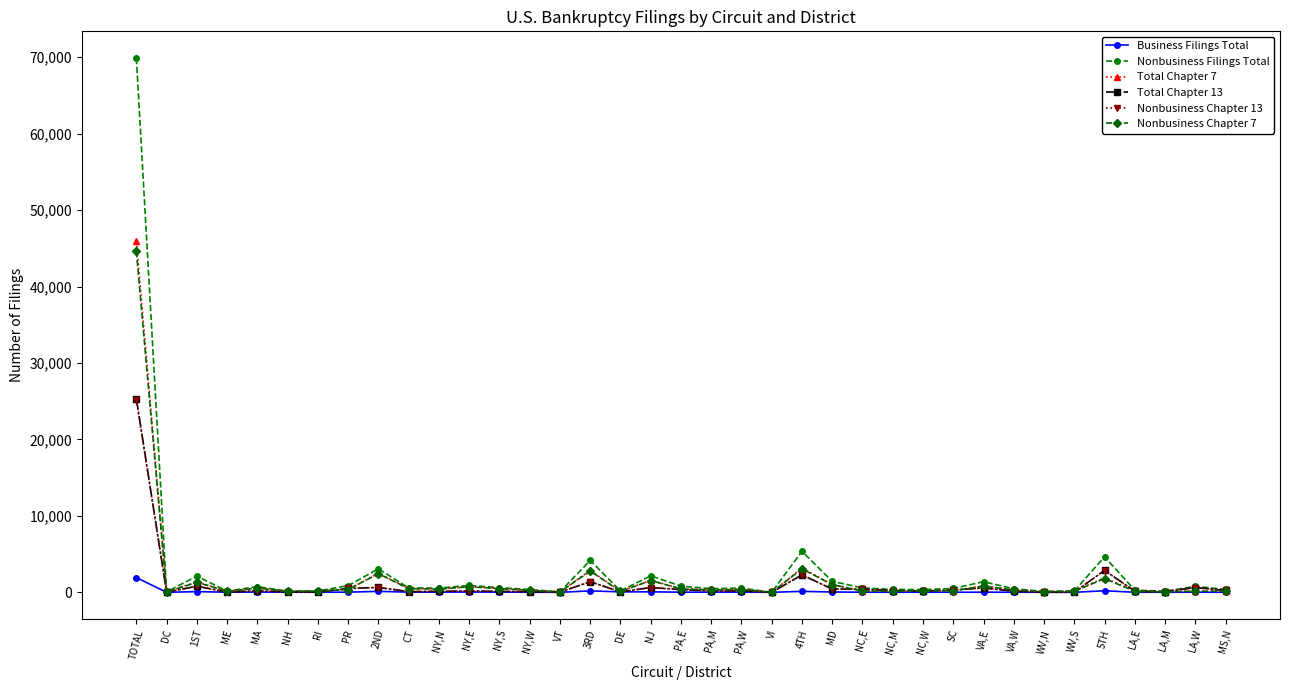

How many data points in Business Filings Total are less than 19?

17